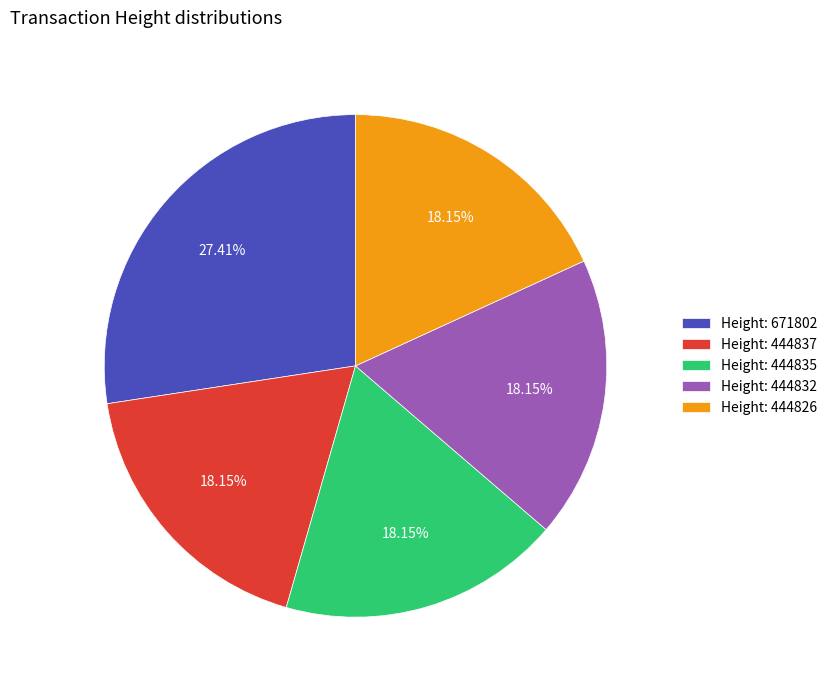

Is Height: 444835 the majority of the pie?

No